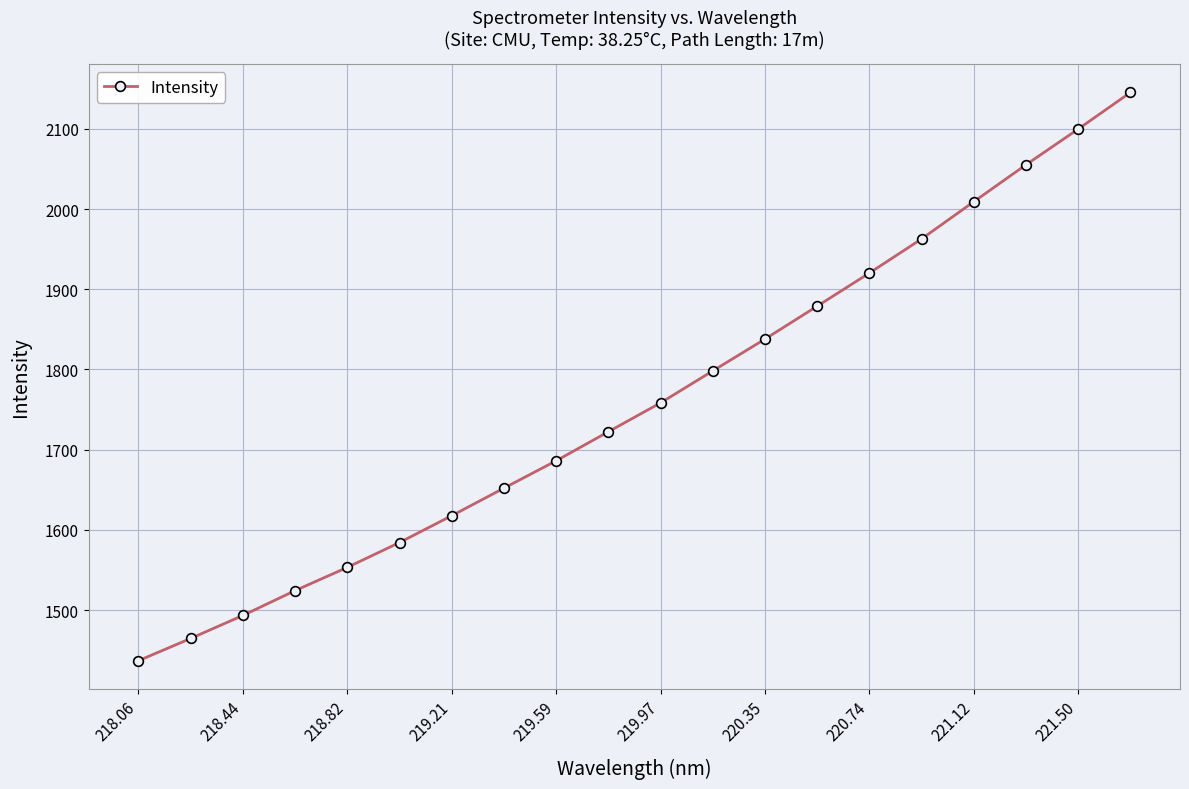

True or false: there are more than 0 points higher than both neighbors.

False